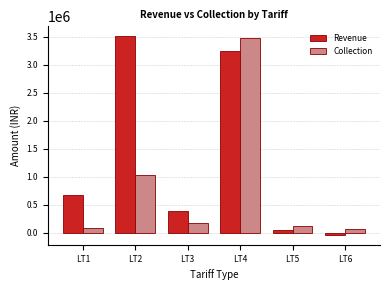

At how many categories does at least one series exceed 1325336?

2